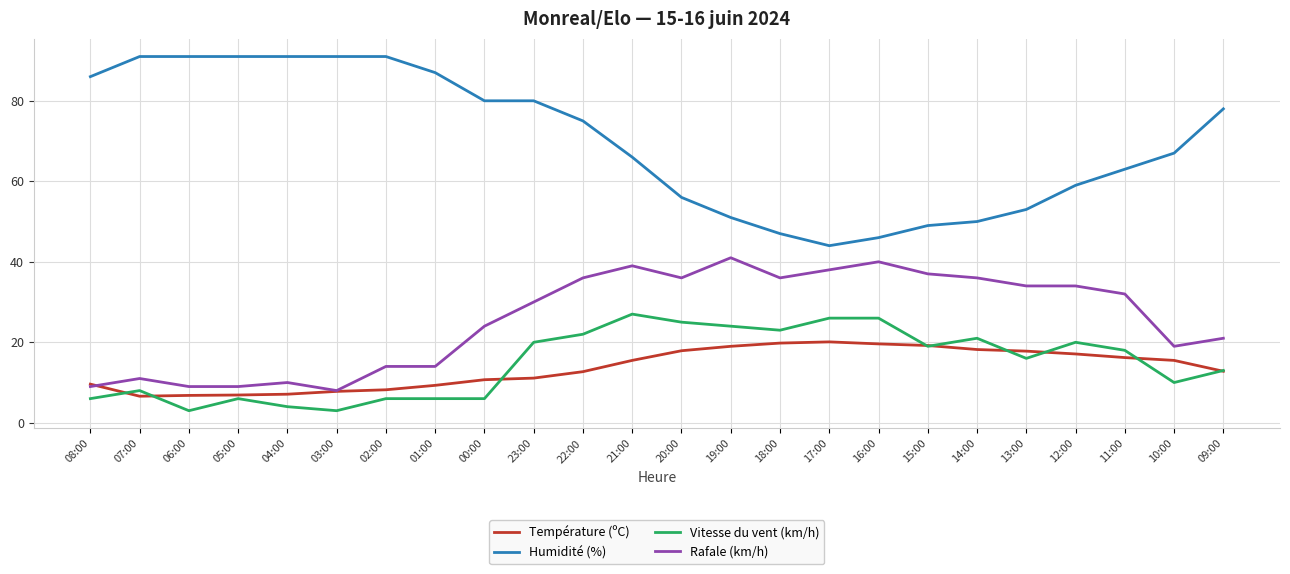

True or false: Humidité (%) and Vitesse du vent (km/h) intersect in this chart.

False